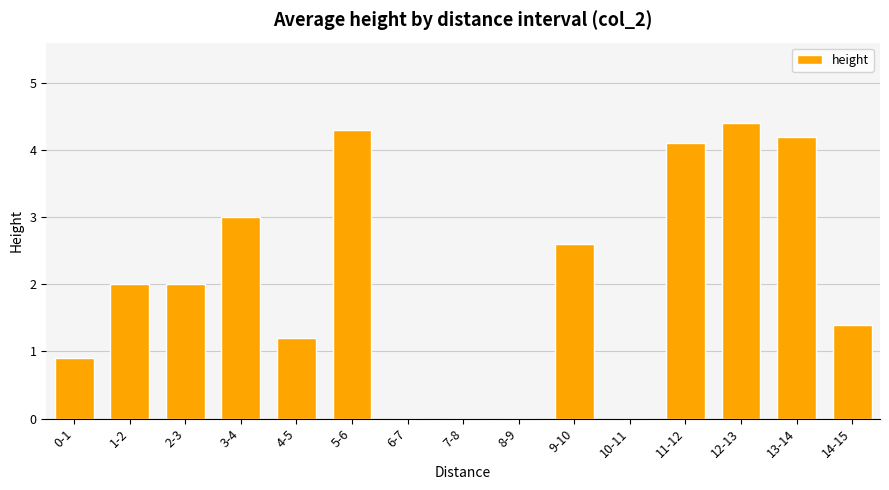

Which has a higher value, 9-10 or 7-8?

9-10